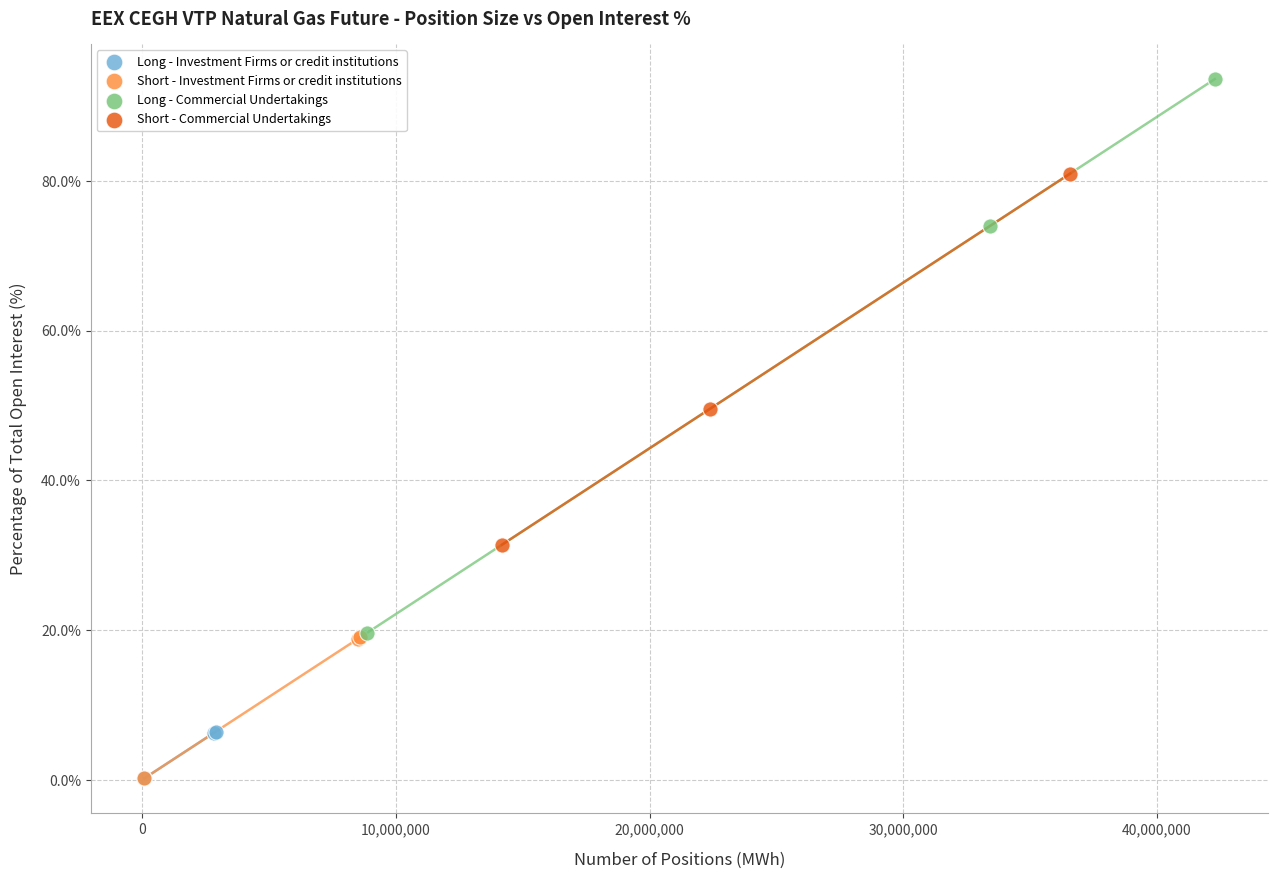

Which series has the widest spread of Y values?

Long - Commercial Undertakings